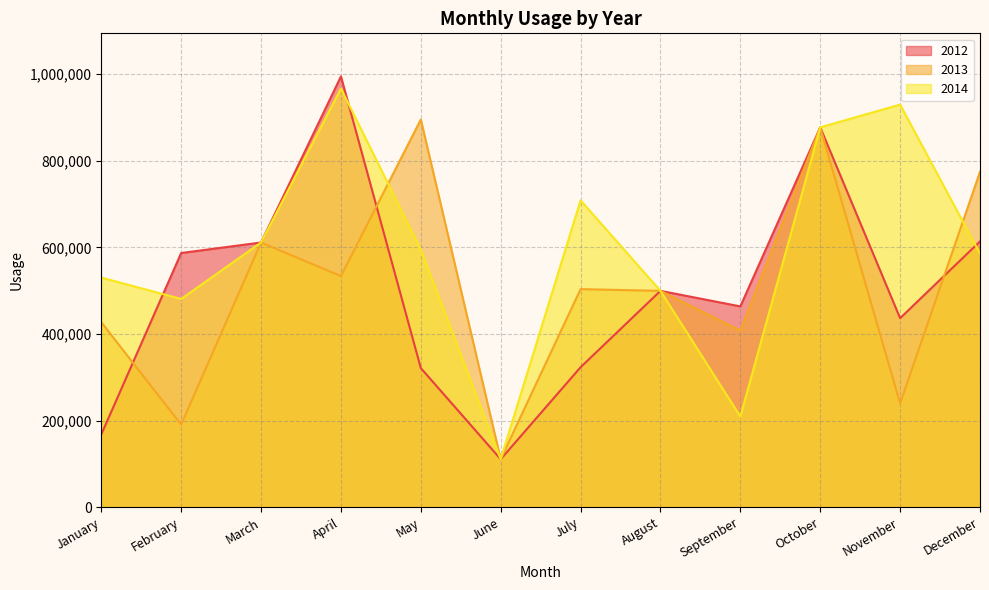

List the series in order of their peak value, highest first.

2012, 2014, 2013